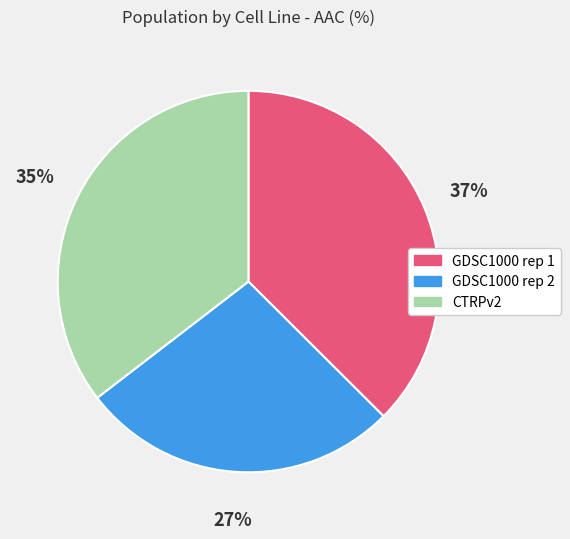

Which slice is the smallest?

GDSC1000 rep 2